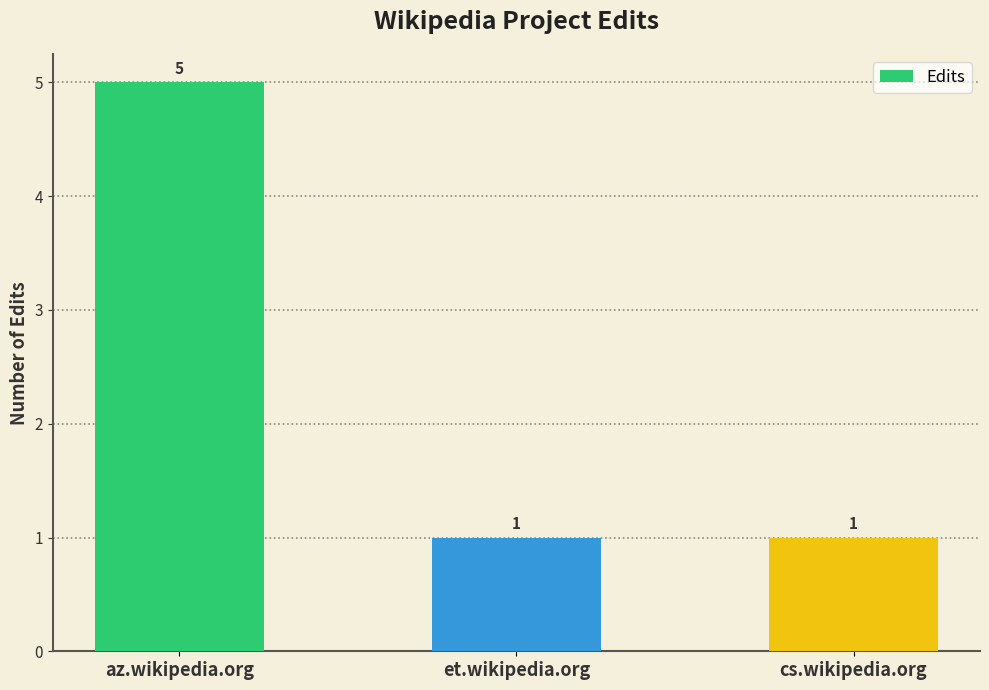

True or false: the data shows 0 at et.wikipedia.org.

False